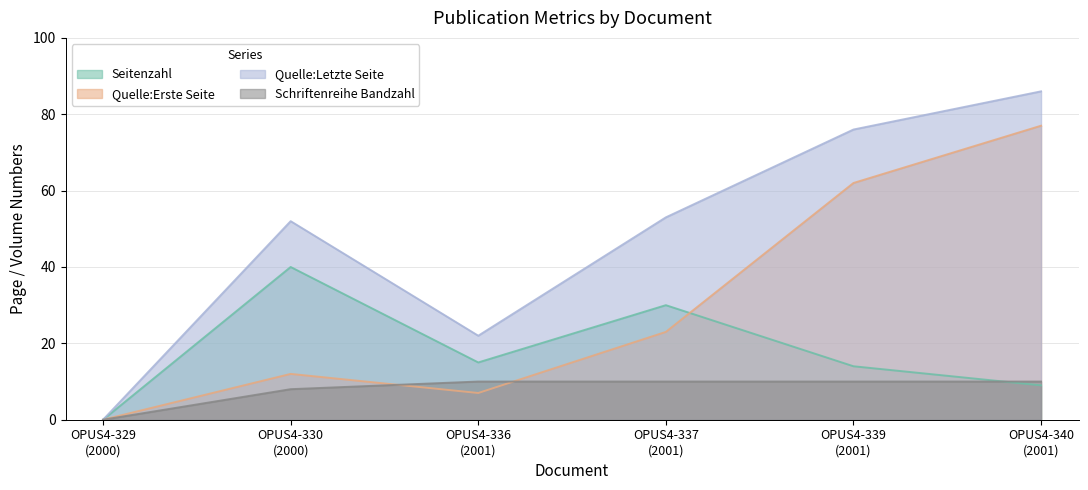

At which label is Quelle:Letzte Seite closest to 43?

OPUS4-330
(2000)